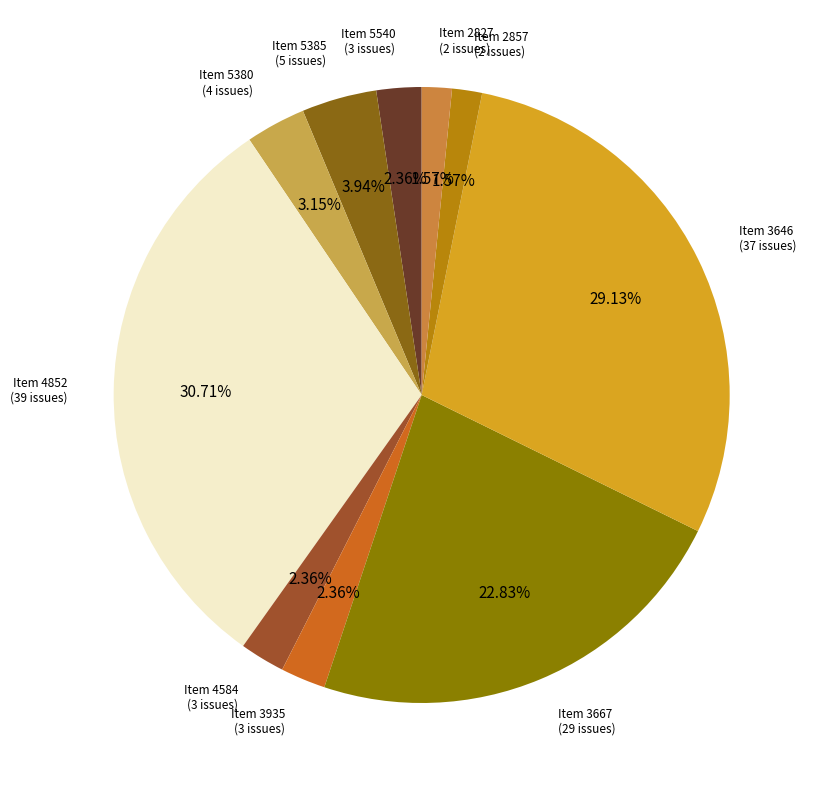

Count the number of slices in the pie.

10